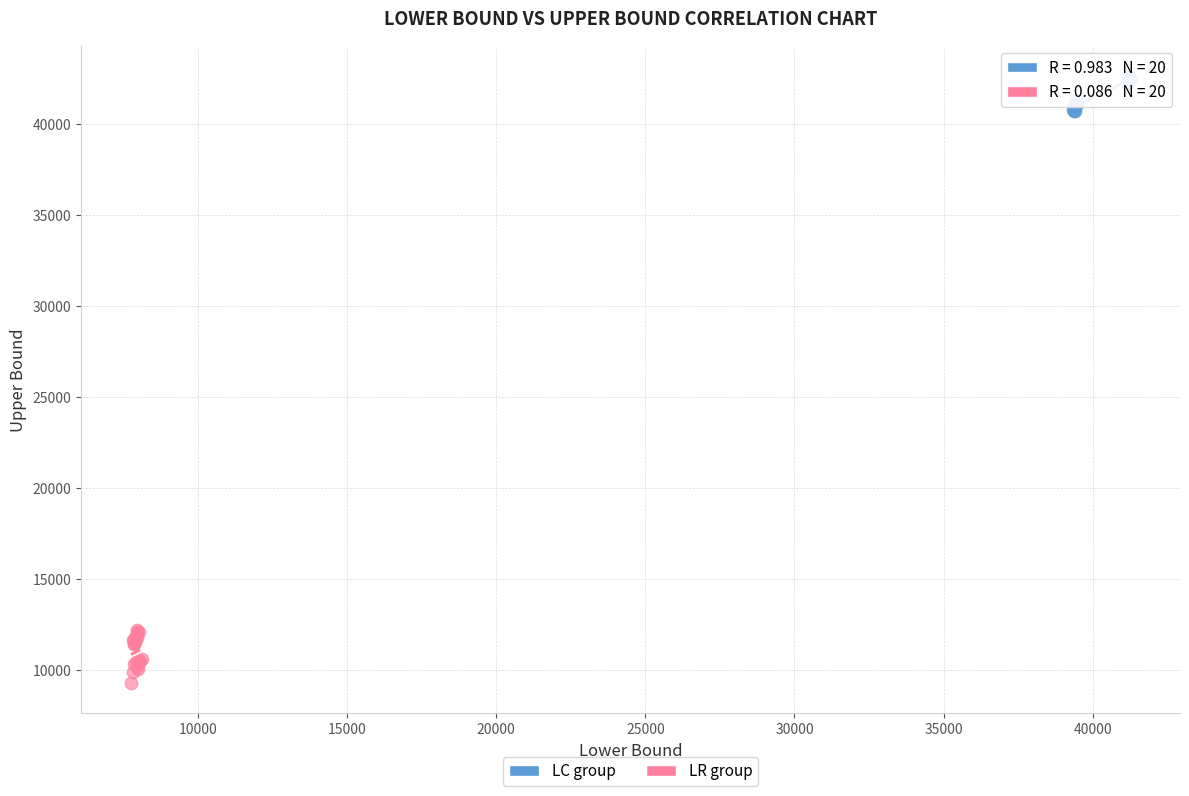

What are all the series names shown in the legend?

LC group, LR group